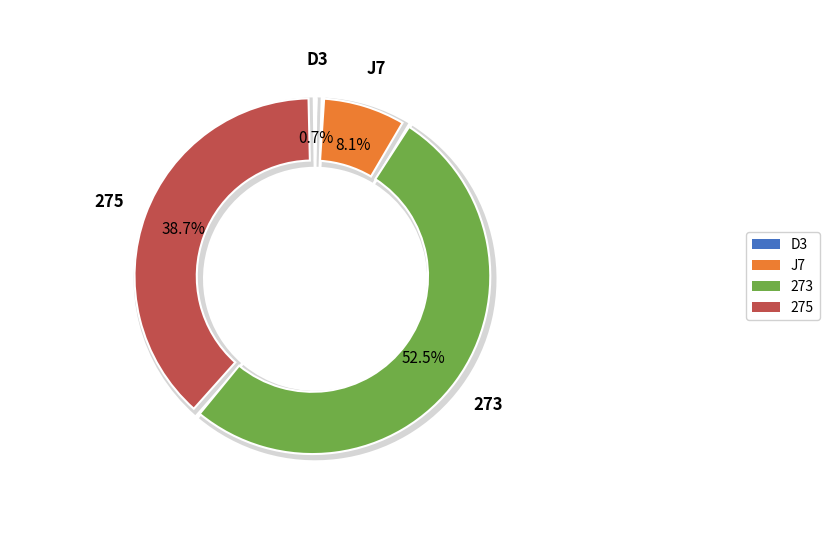

Rank the categories by value from lowest to highest.

D3, J7, 275, 273